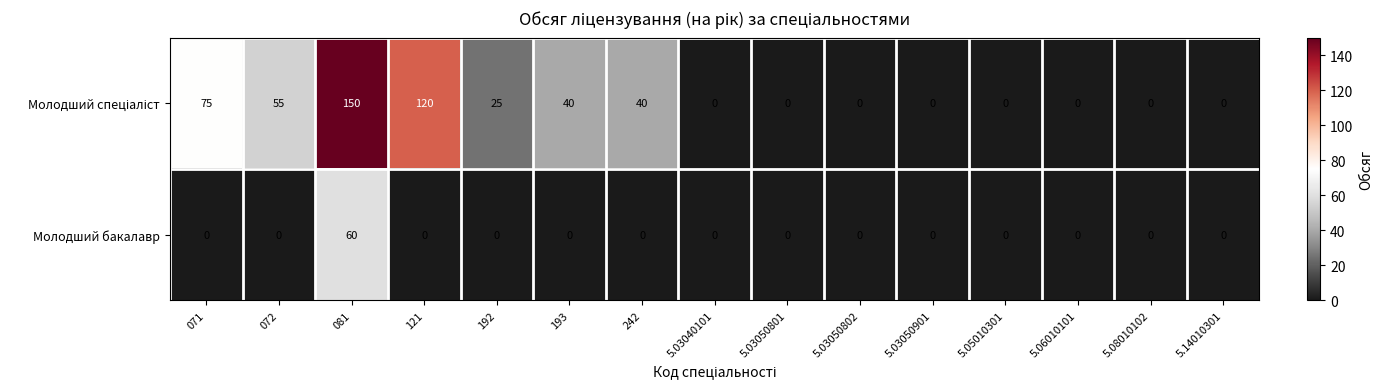

How many distinct data groups are displayed?

2